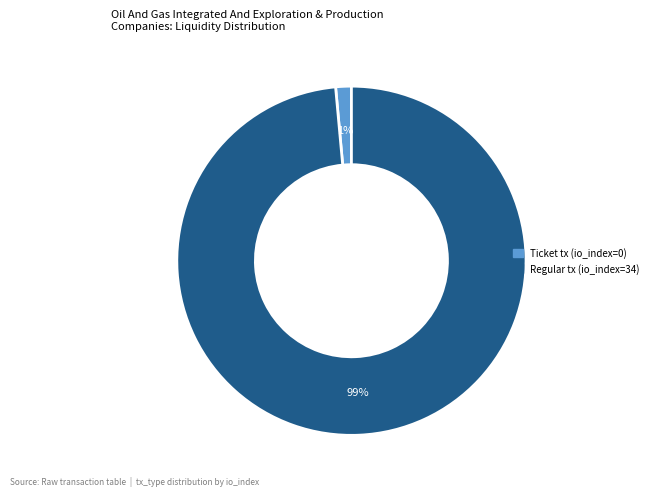

To the nearest percent, what is the combined percentage of Ticket tx (io_index=0) and Regular tx (io_index=34)?

100%